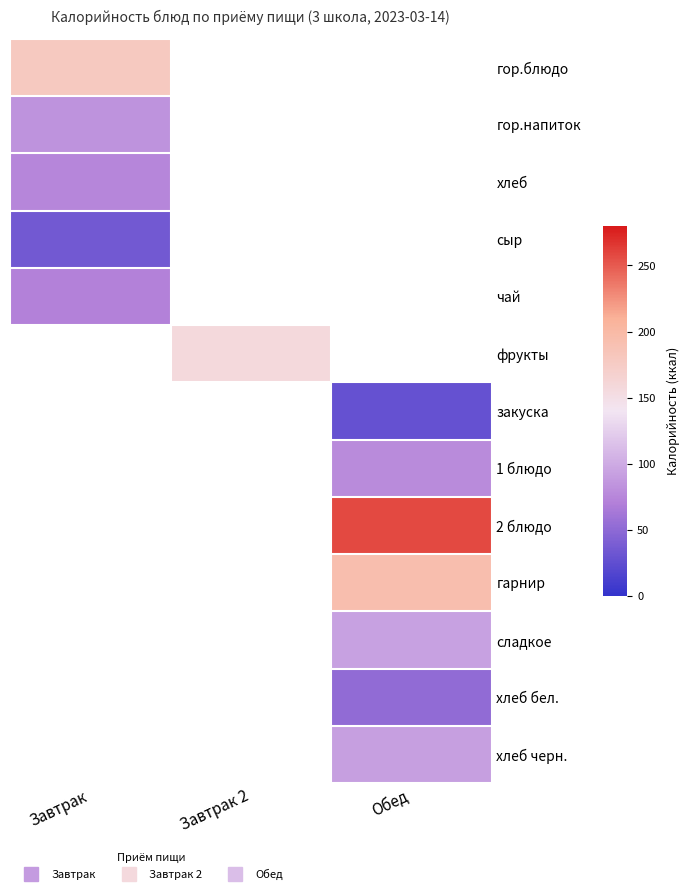

True or false: фрукты has a value of 41.9 at Завтрак 2.

False